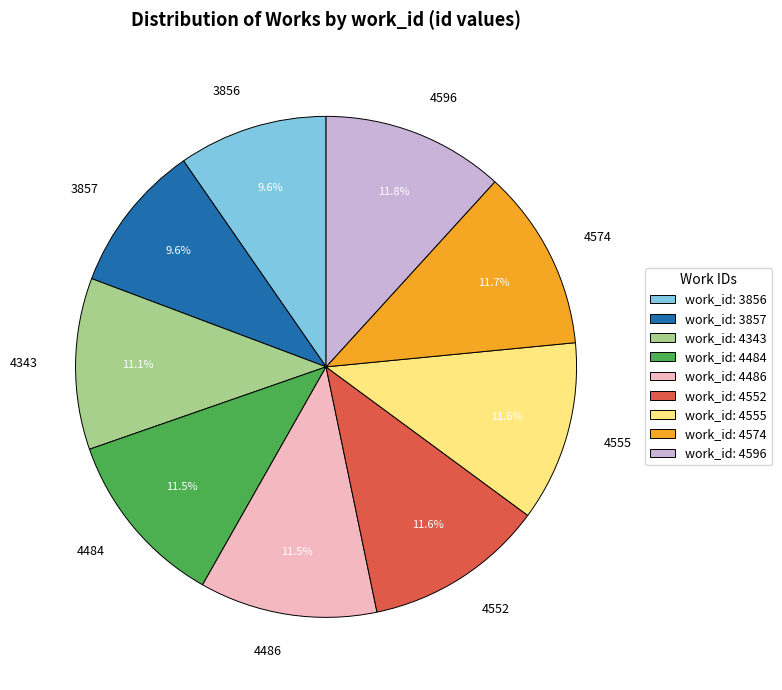

True or false: 4555 accounts for 1% of the total.

False